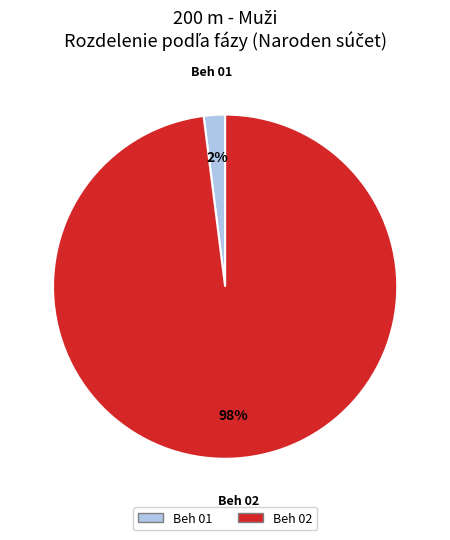

Is there a majority slice in this chart?

Yes